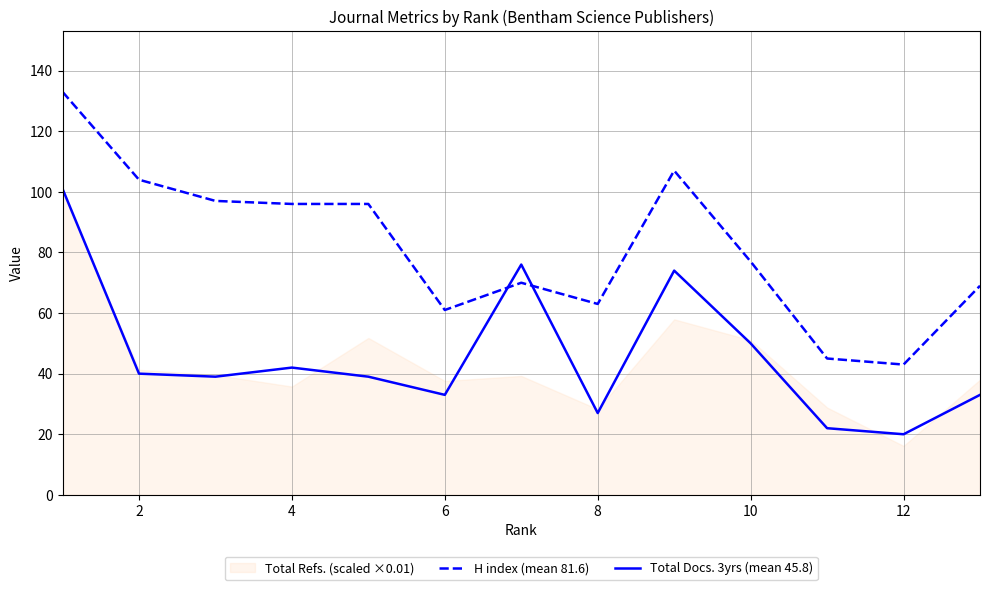

Which series has the largest total across all categories?

H index (mean 81.6)